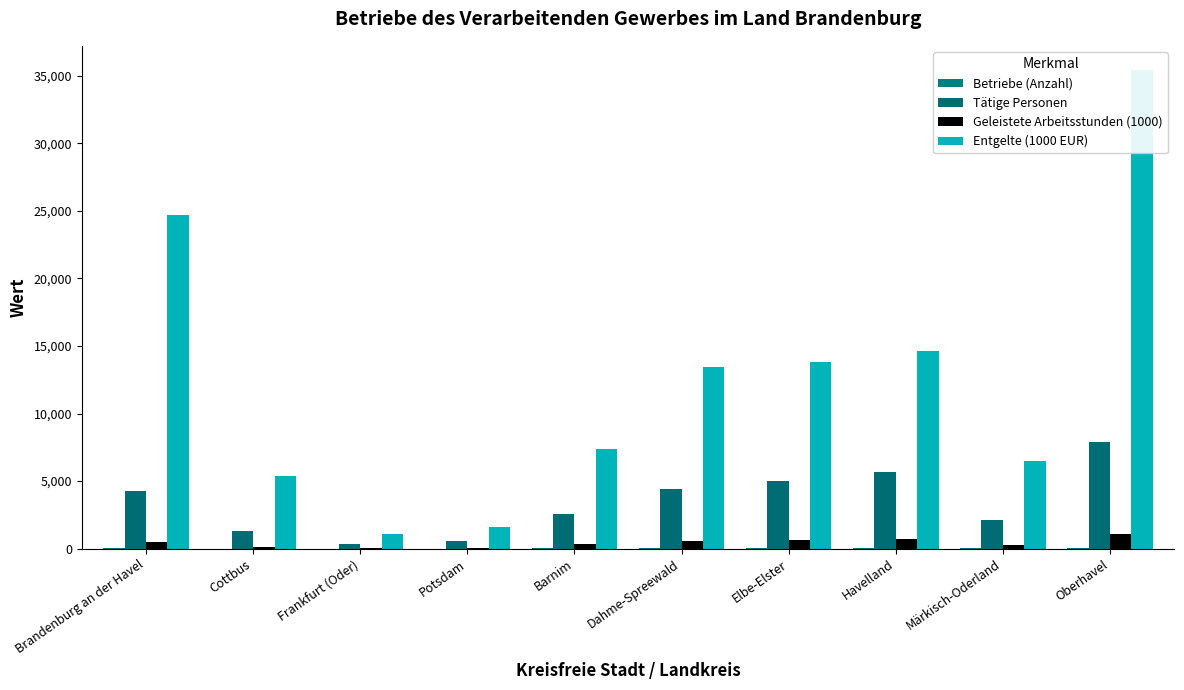

What is the lowest value of the Betriebe (Anzahl) series?

3